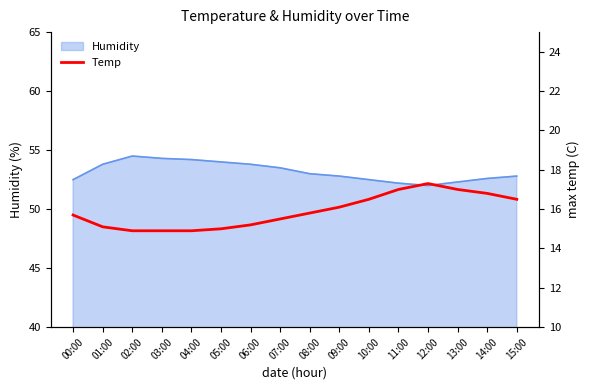

Does the chart have visible grid lines?

No